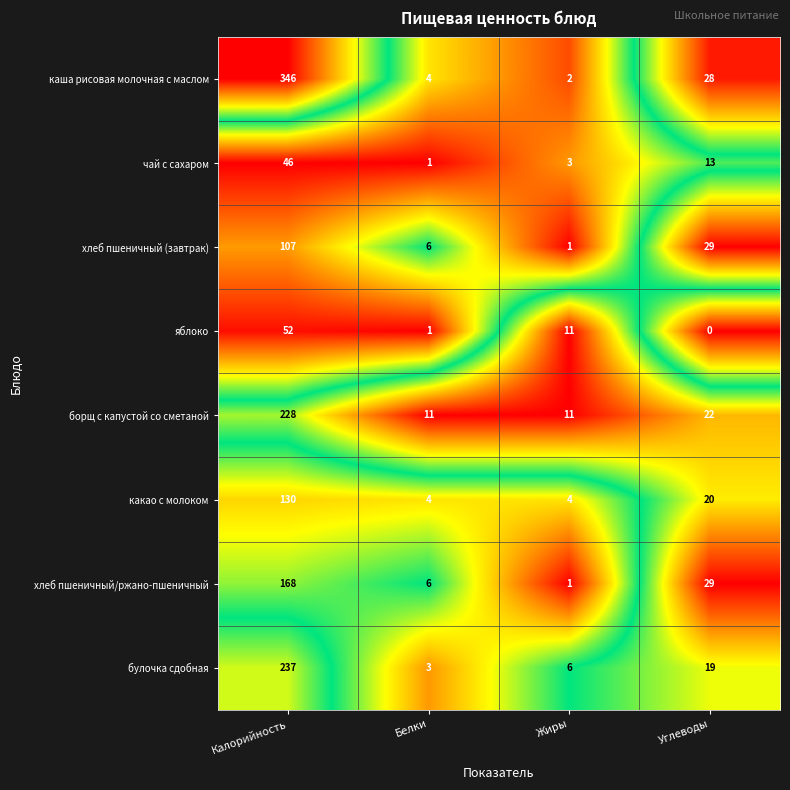

Count the number of data series in this chart.

8